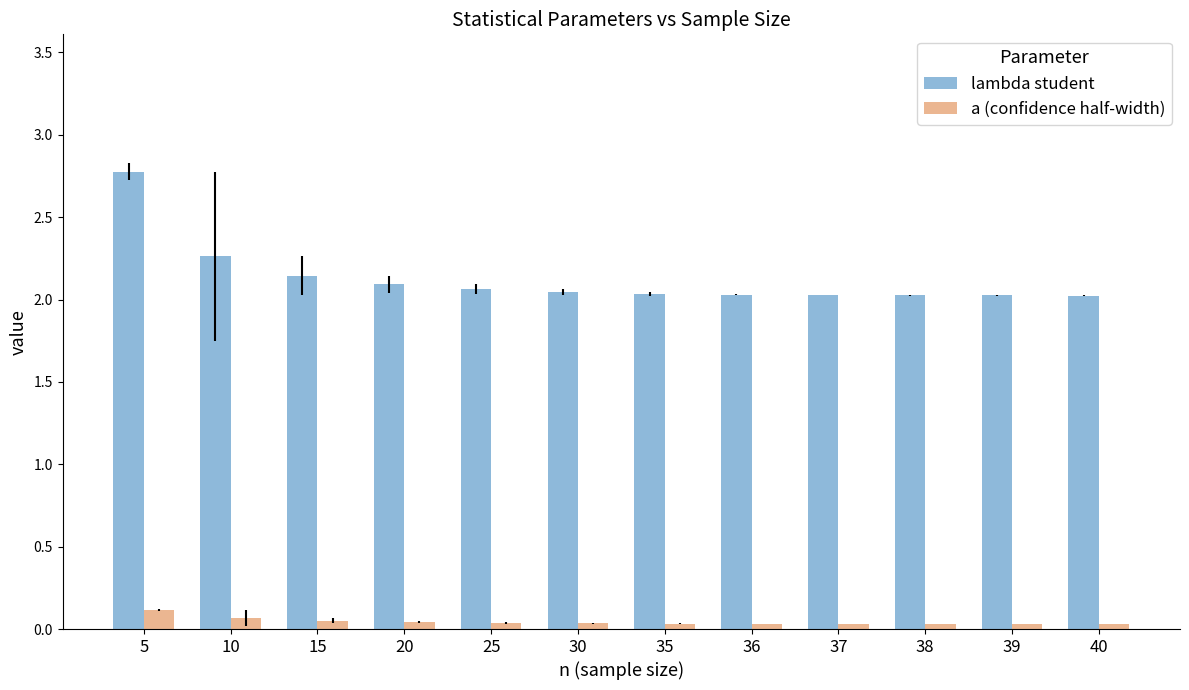

Is it true that lambda student equals 2.0 at 39?

True